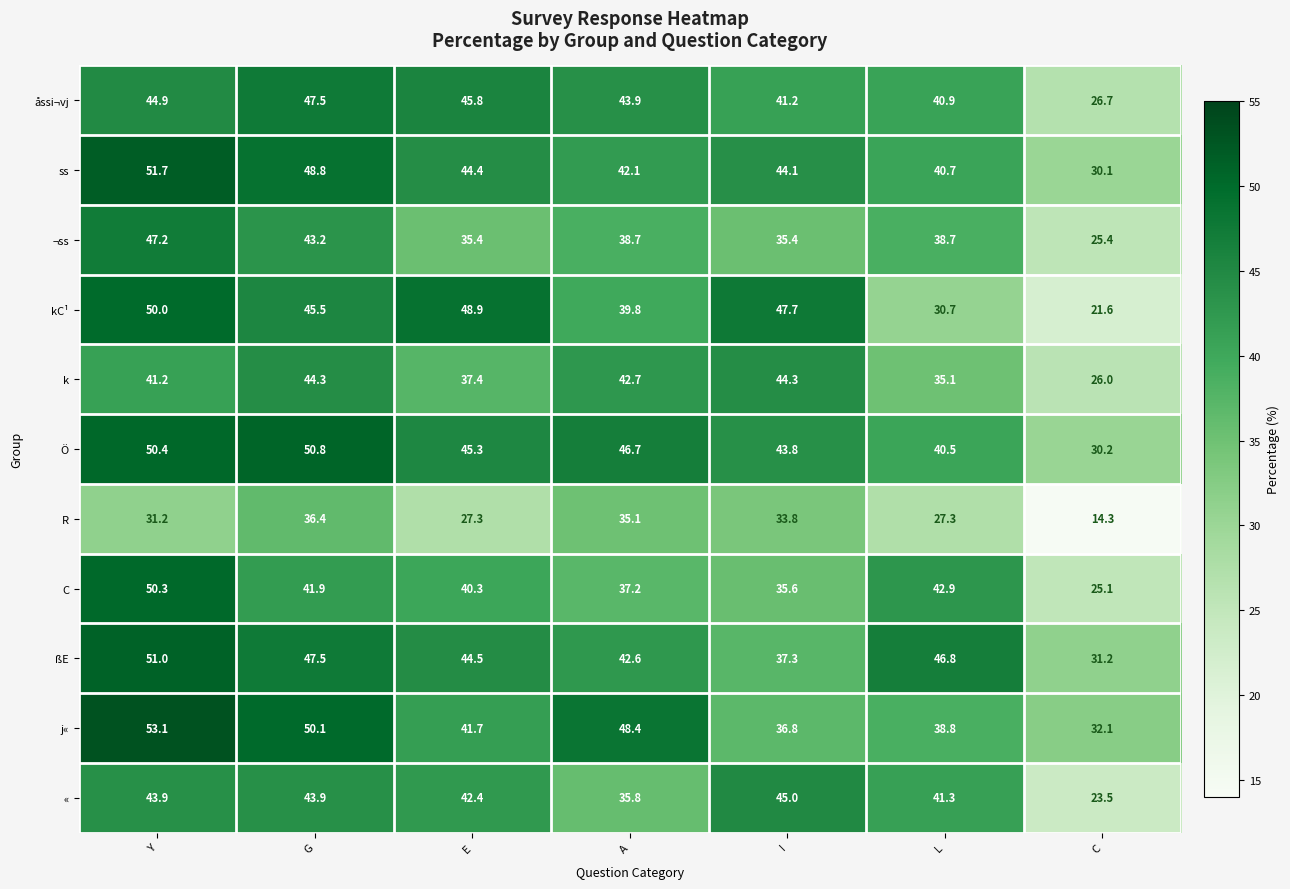

Which series has the widest spread of values?

kC¹